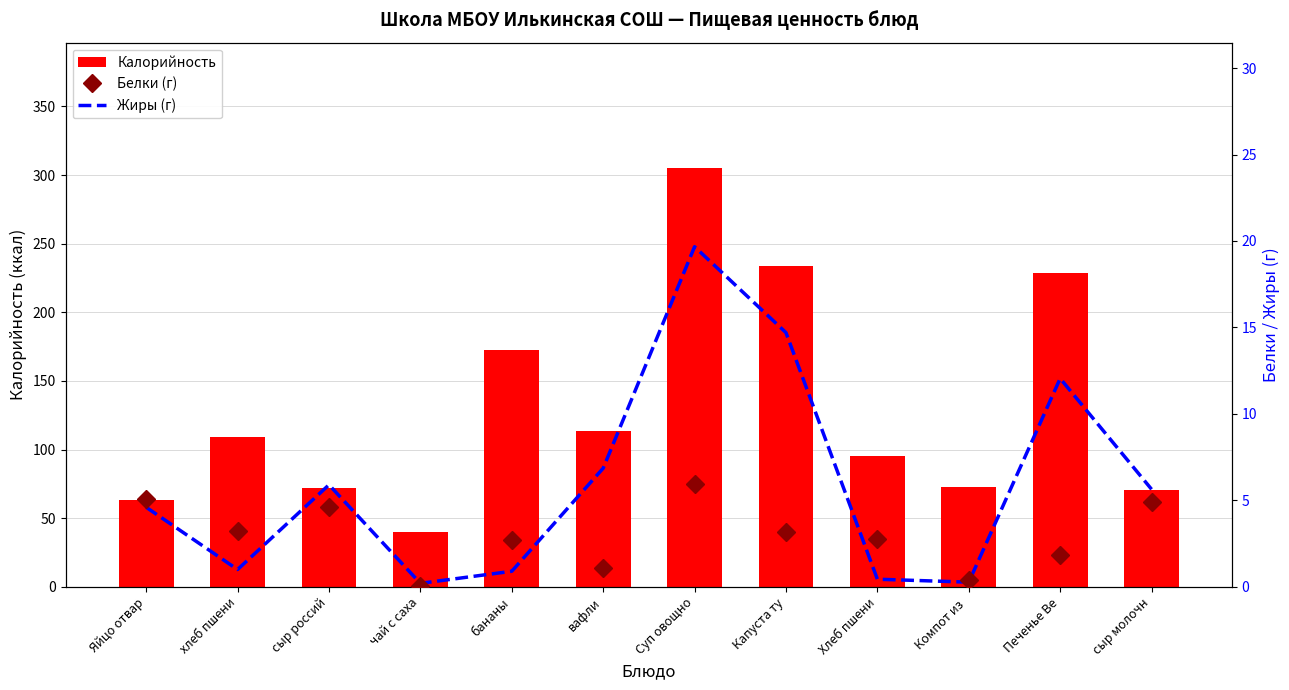

Is the value of Жиры (г) at Печенье Ве greater than the value of Калорийность at чай с саха?

No